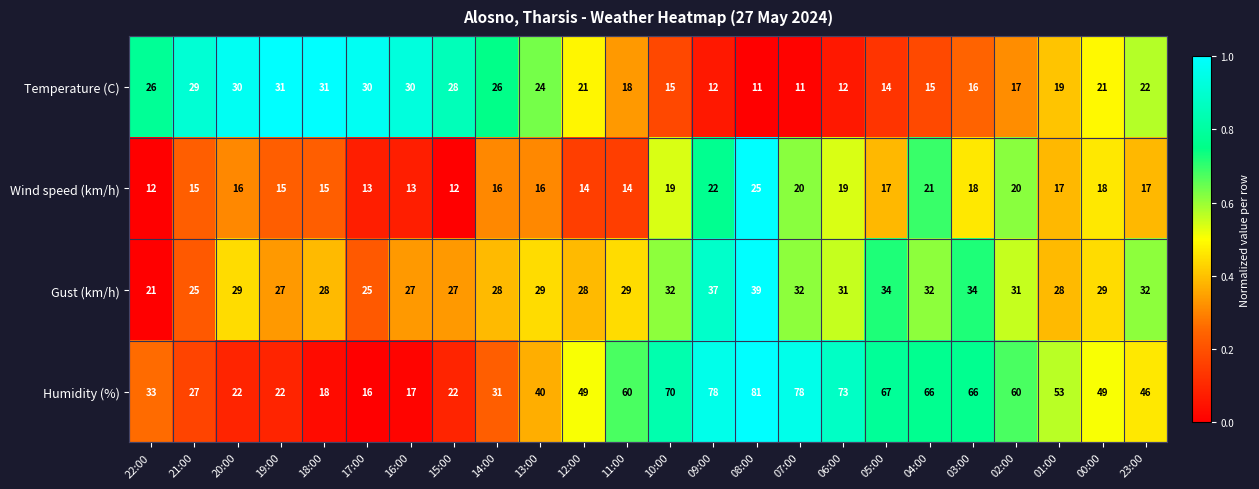

Is it true that Wind speed (km/h) equals 25 at 19:00?

False